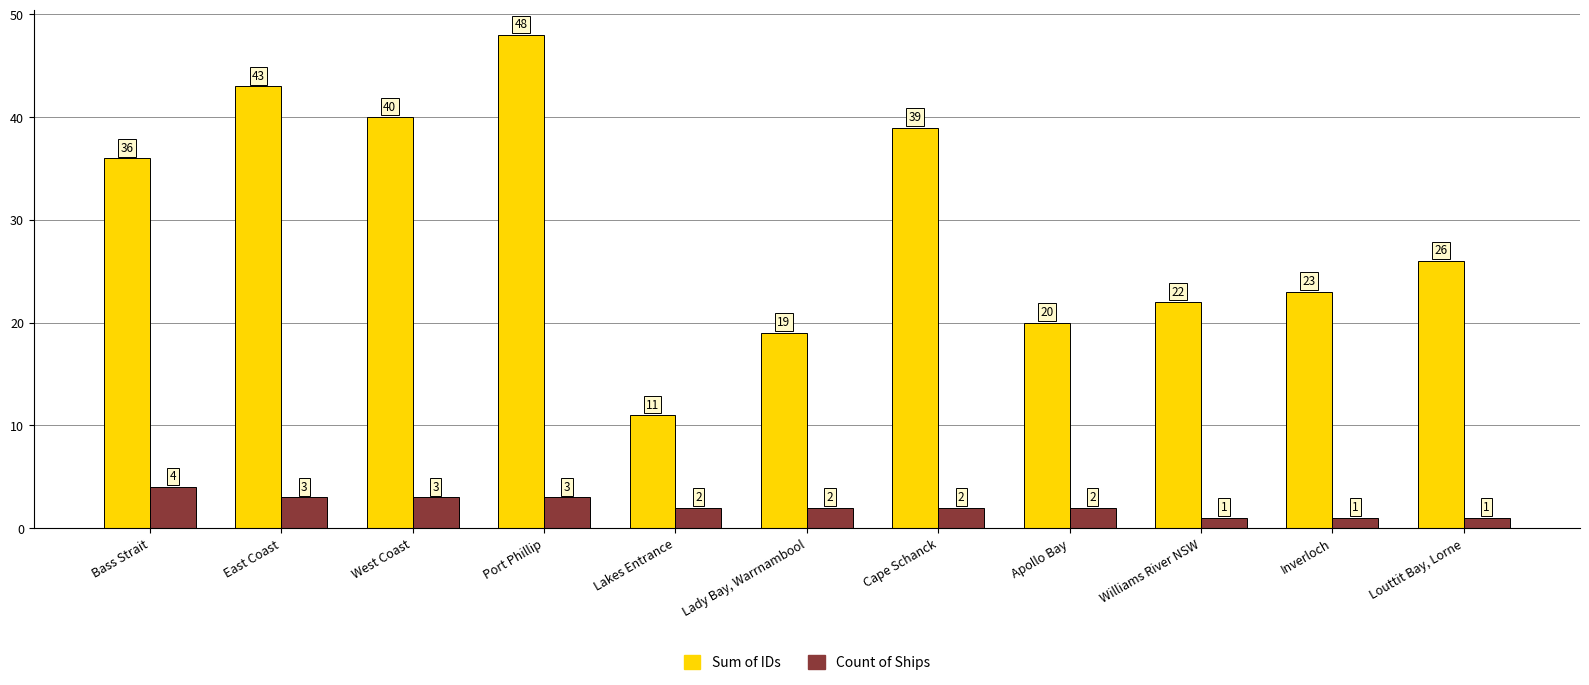

What is the spread (max minus min) of values at Apollo Bay?

18